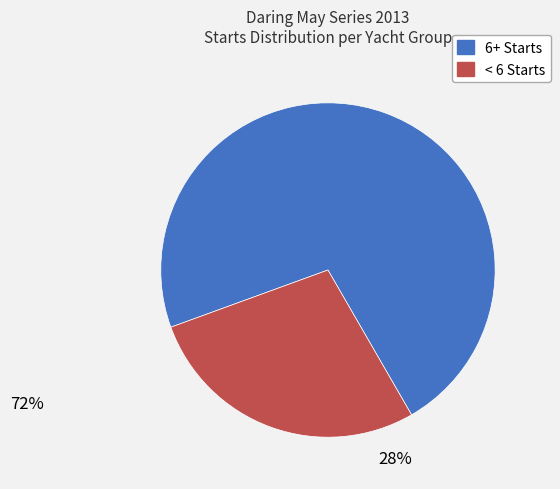

Does any single category account for the majority?

Yes